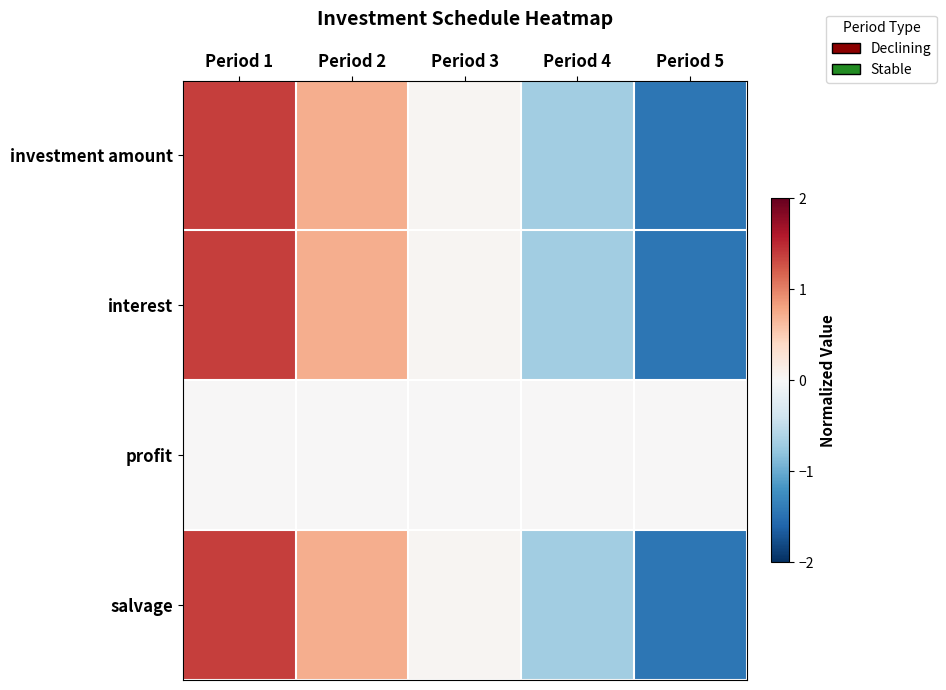

What is the greatest value displayed?

1.4